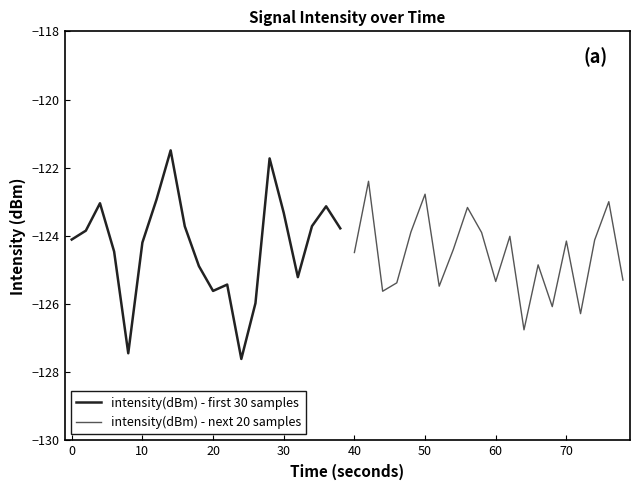

True or false: intensity(dBm) - first 30 samples has a value of -124.2 at 10.

True